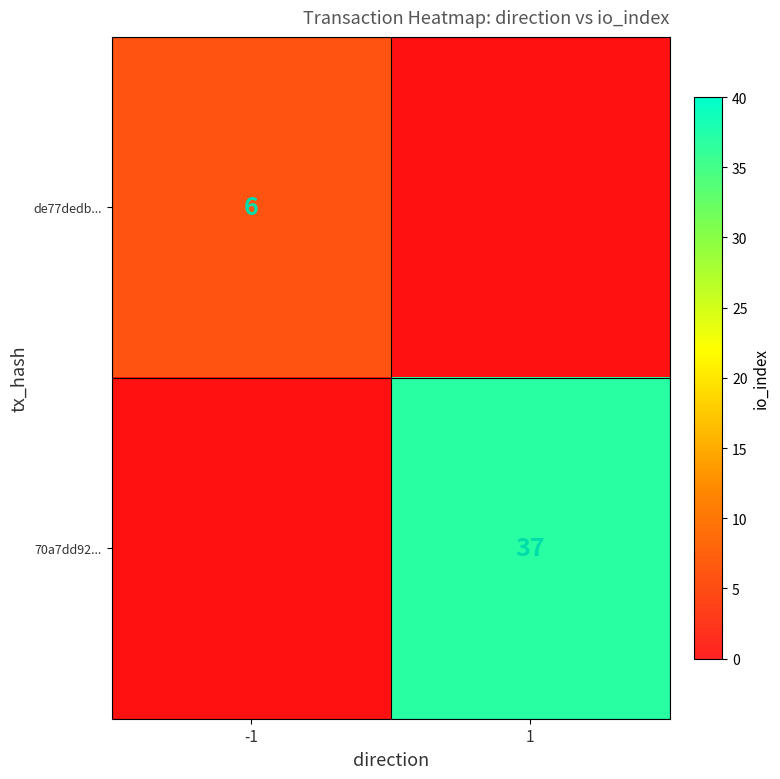

The de77dedb... series shows 10 at -1. True or false?

False